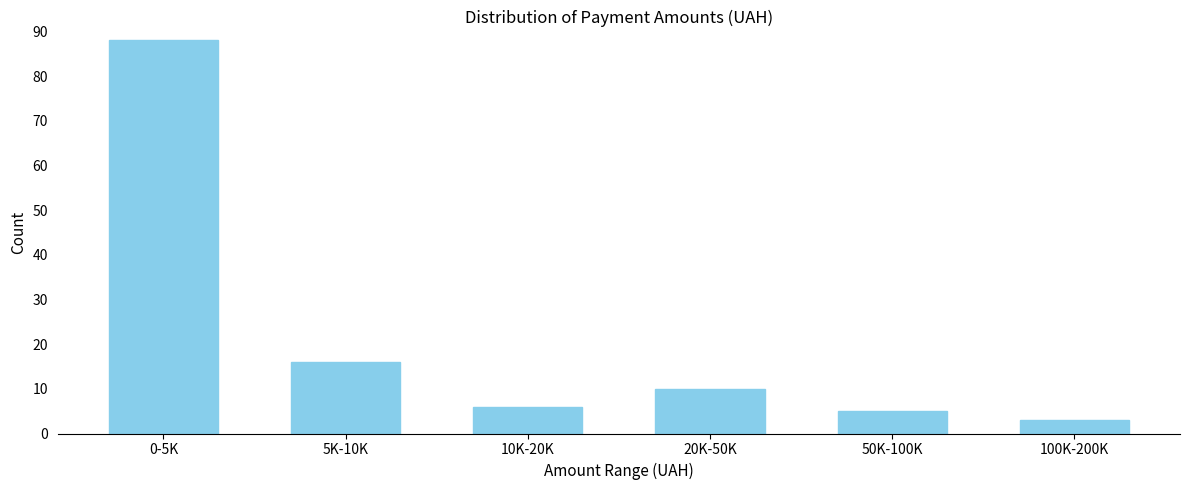

Reading left to right, what are all the values shown in this chart?

0-5K=88	5K-10K=16	10K-20K=6	20K-50K=10	50K-100K=5	100K-200K=3